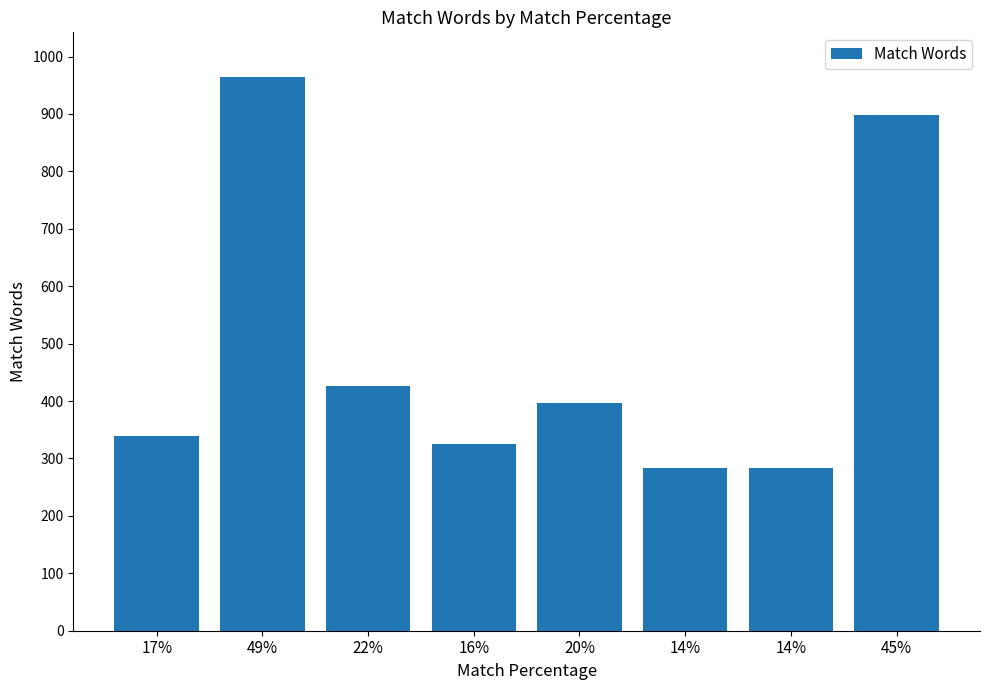

At which label is the value closest to 624?

22%